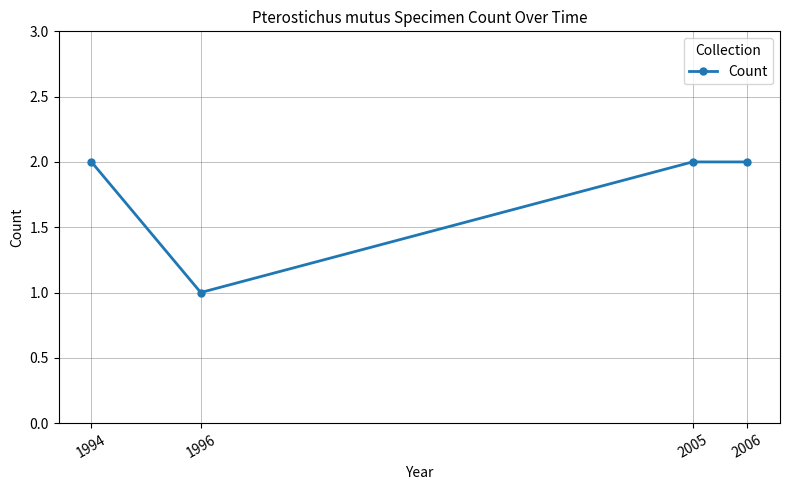

What is the sum of all values?

7